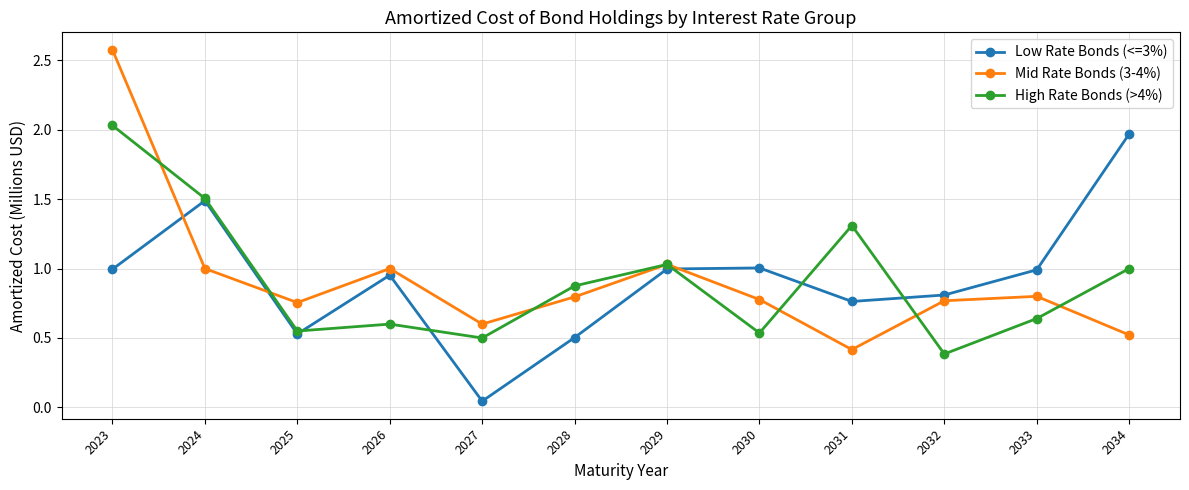

Between 2031 and 2034, which series saw the biggest shift?

Low Rate Bonds (<=3%)